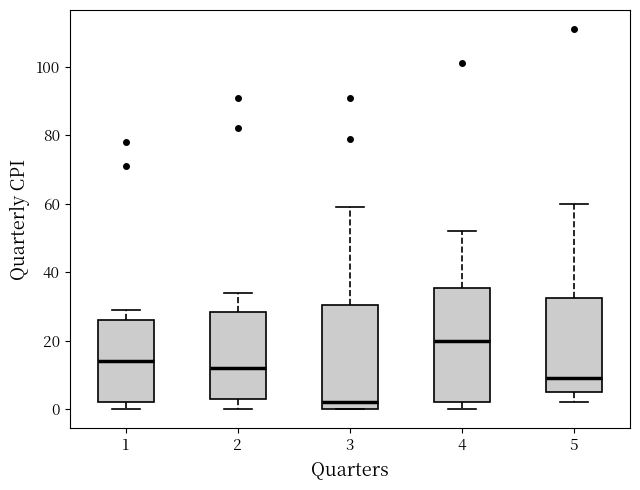

Which box has the lowest median line?

3